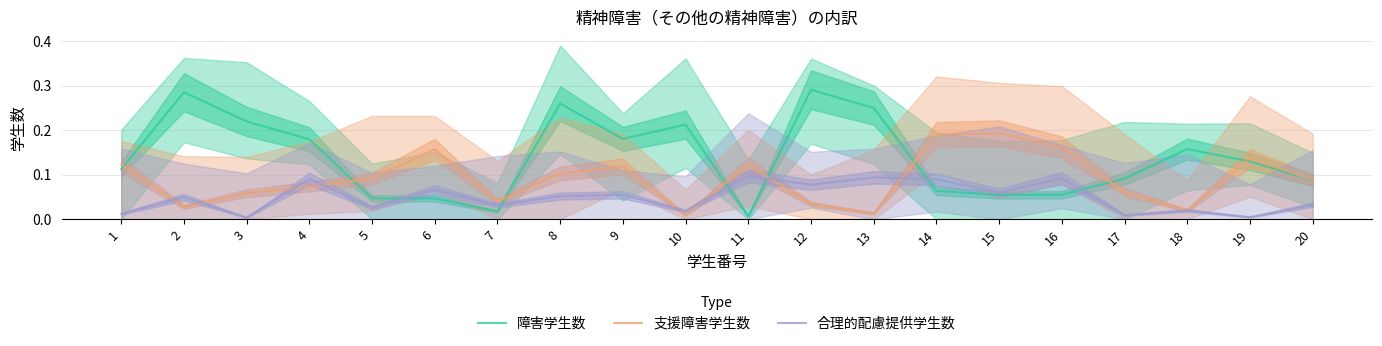

In 支援障害学生数, how many points are lower than both neighbors (excluding endpoints)?

5